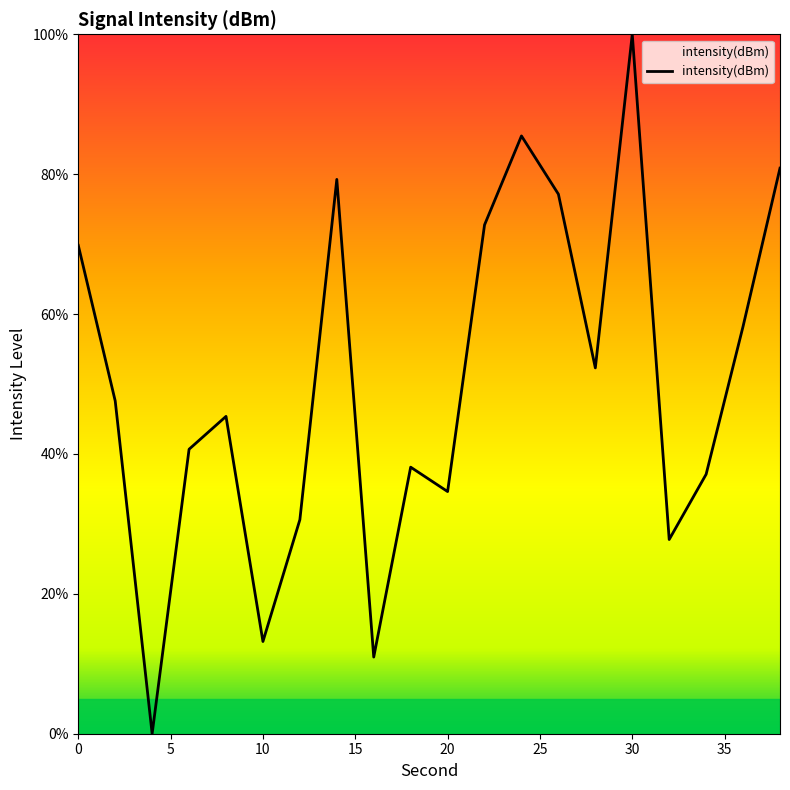

How many interior local valleys (lower than both neighbors) does the data have?

6